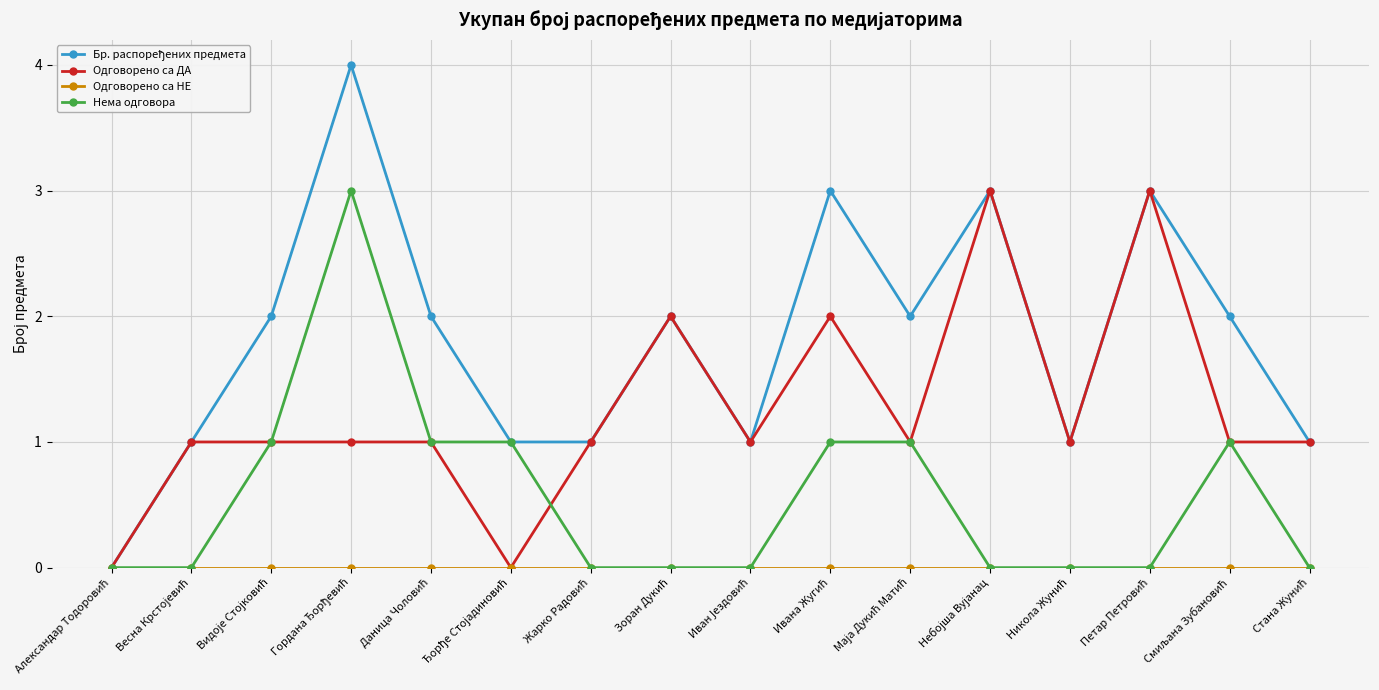

How many distinct data groups are displayed?

4